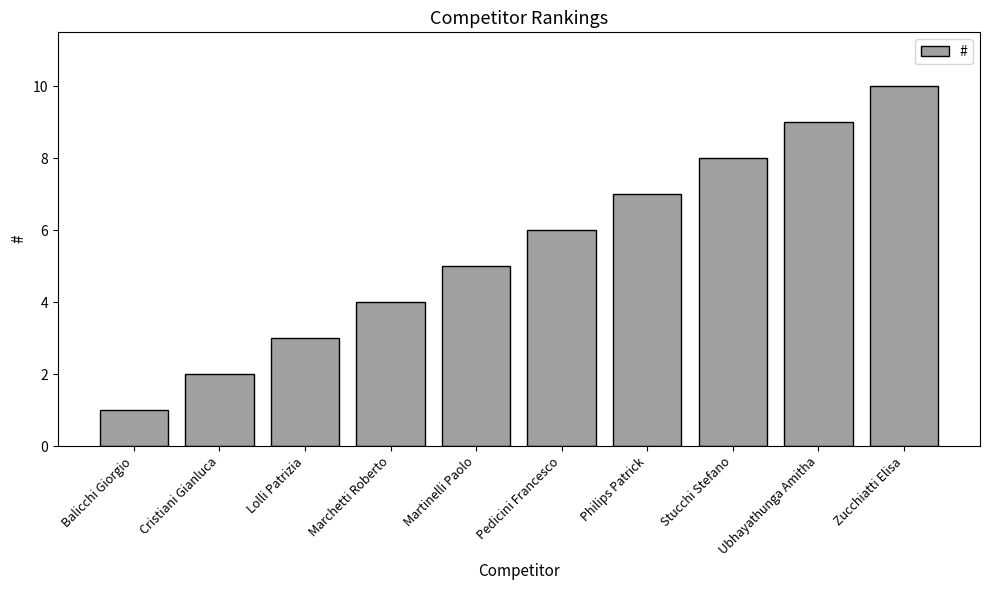

How many data points does each series have?

10